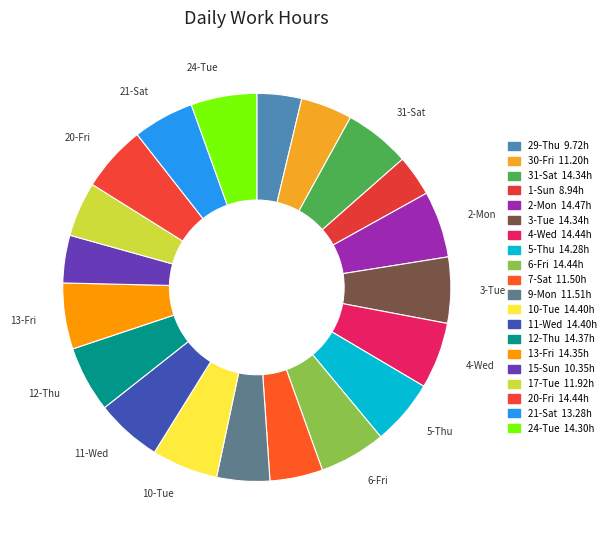

How many segments does this pie chart have?

20